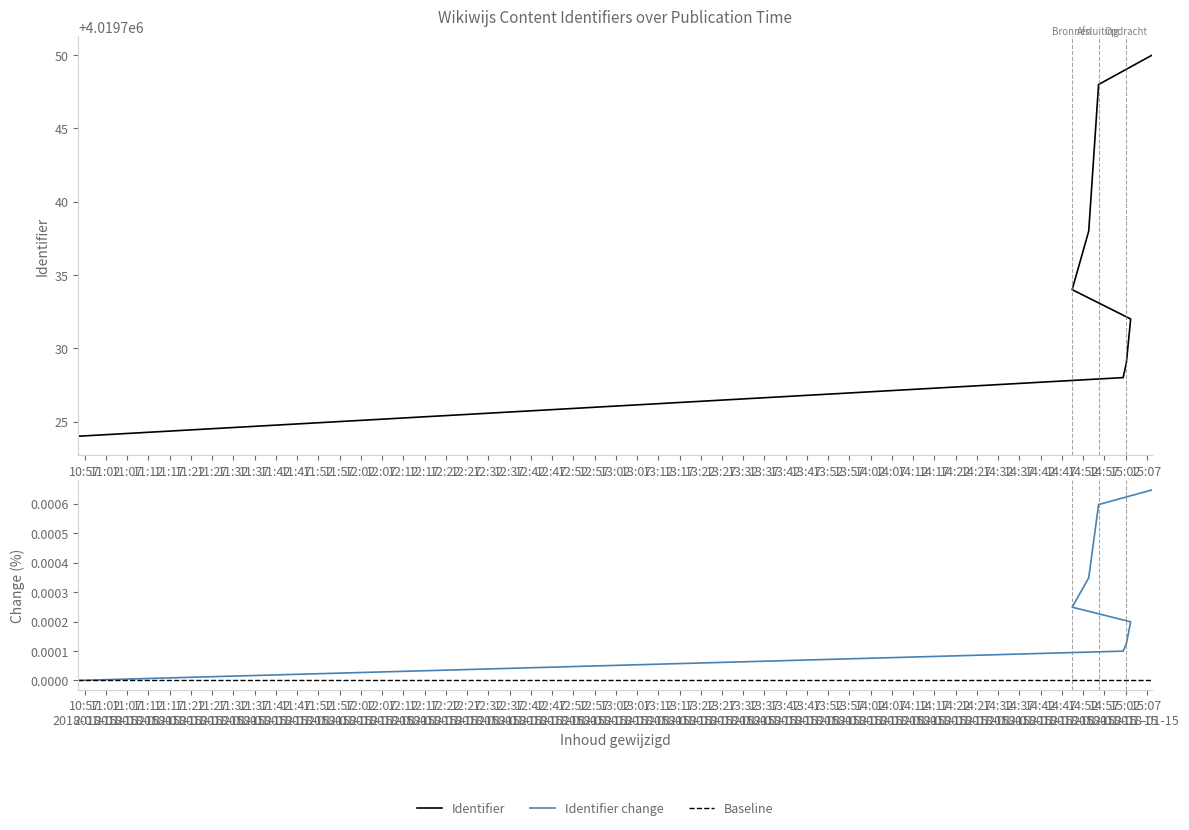

Which has a higher value, 2018-01-15 14:49:24 or 2018-01-15 10:55:33?

2018-01-15 14:49:24